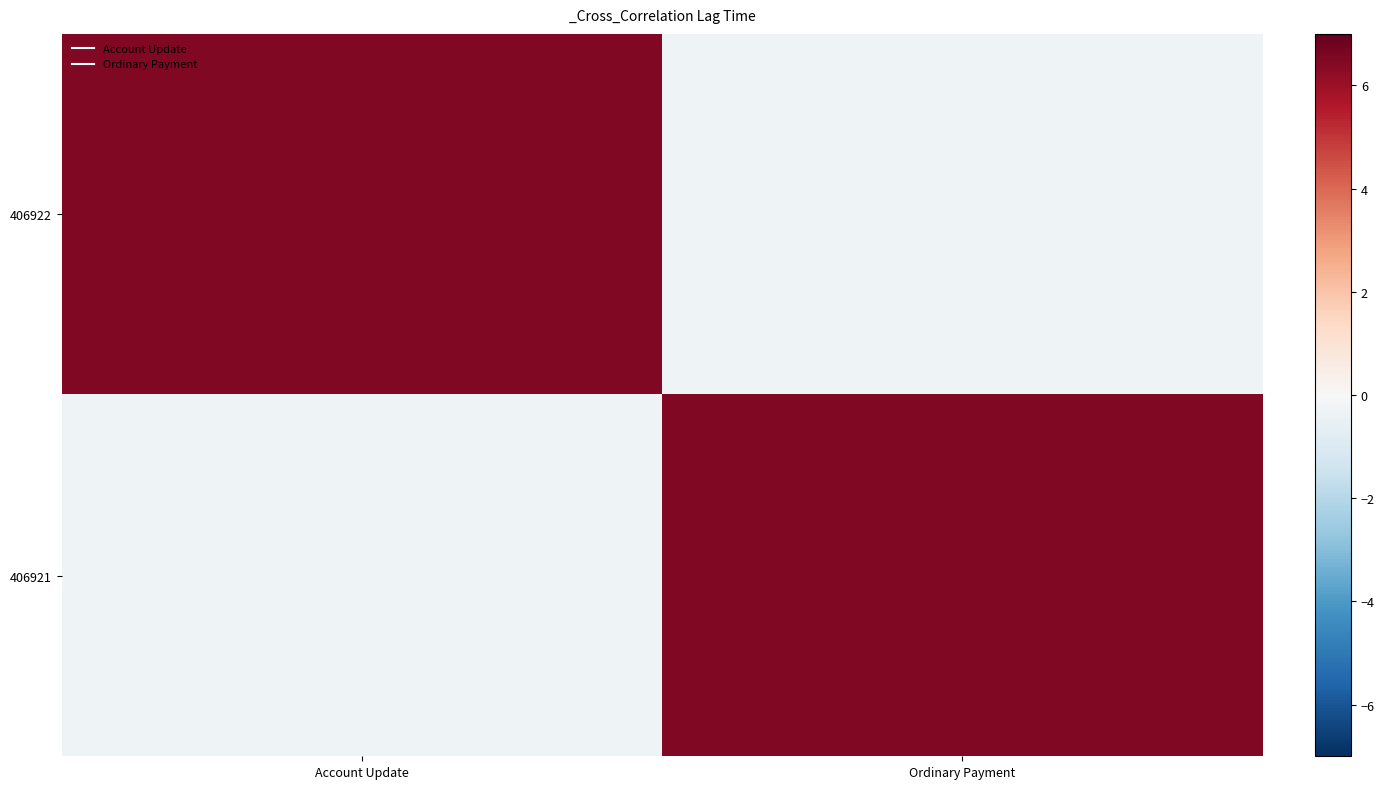

Reading left to right, extract all data points from this chart.

406922: Account Update=6.5	Ordinary Payment=-0.3
406921: Account Update=-0.3	Ordinary Payment=6.5